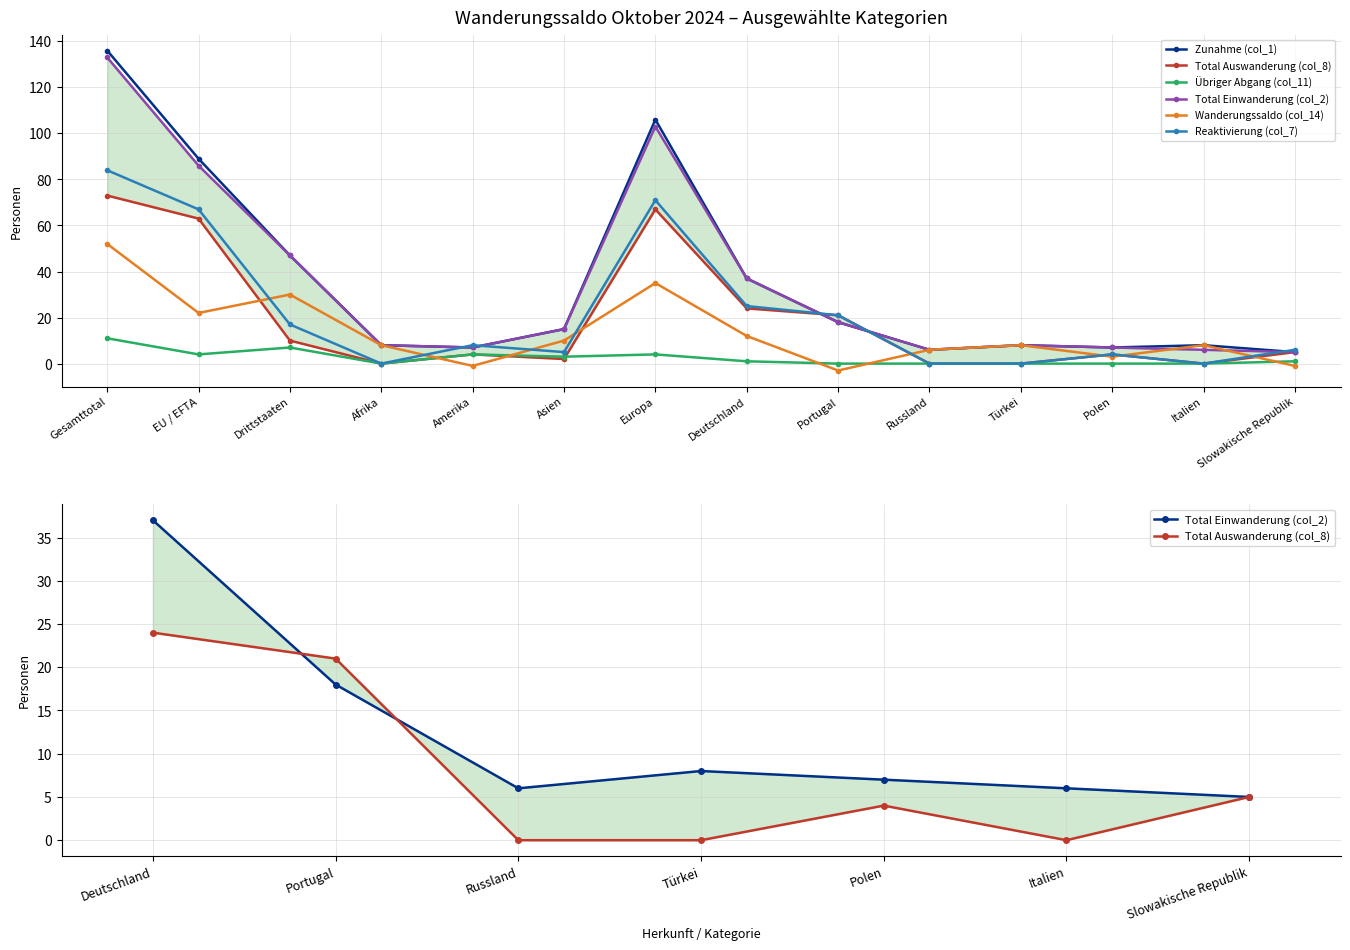

Is the value of Reaktivierung (col_7) at Polen greater than the value of Total Auswanderung (col_8) at Portugal?

No